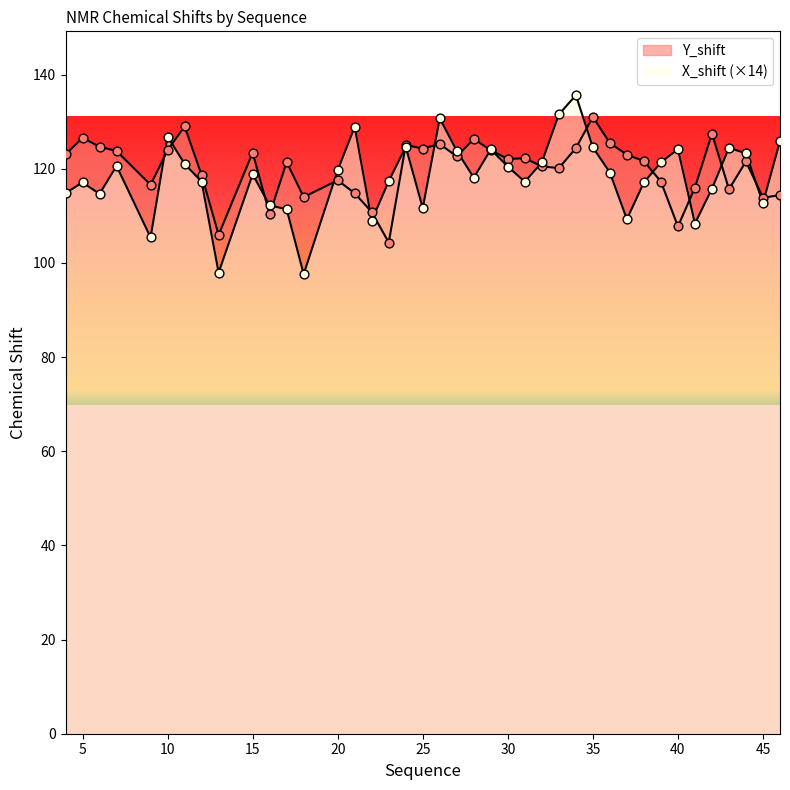

Which series has the widest spread of Y values?

X_shift